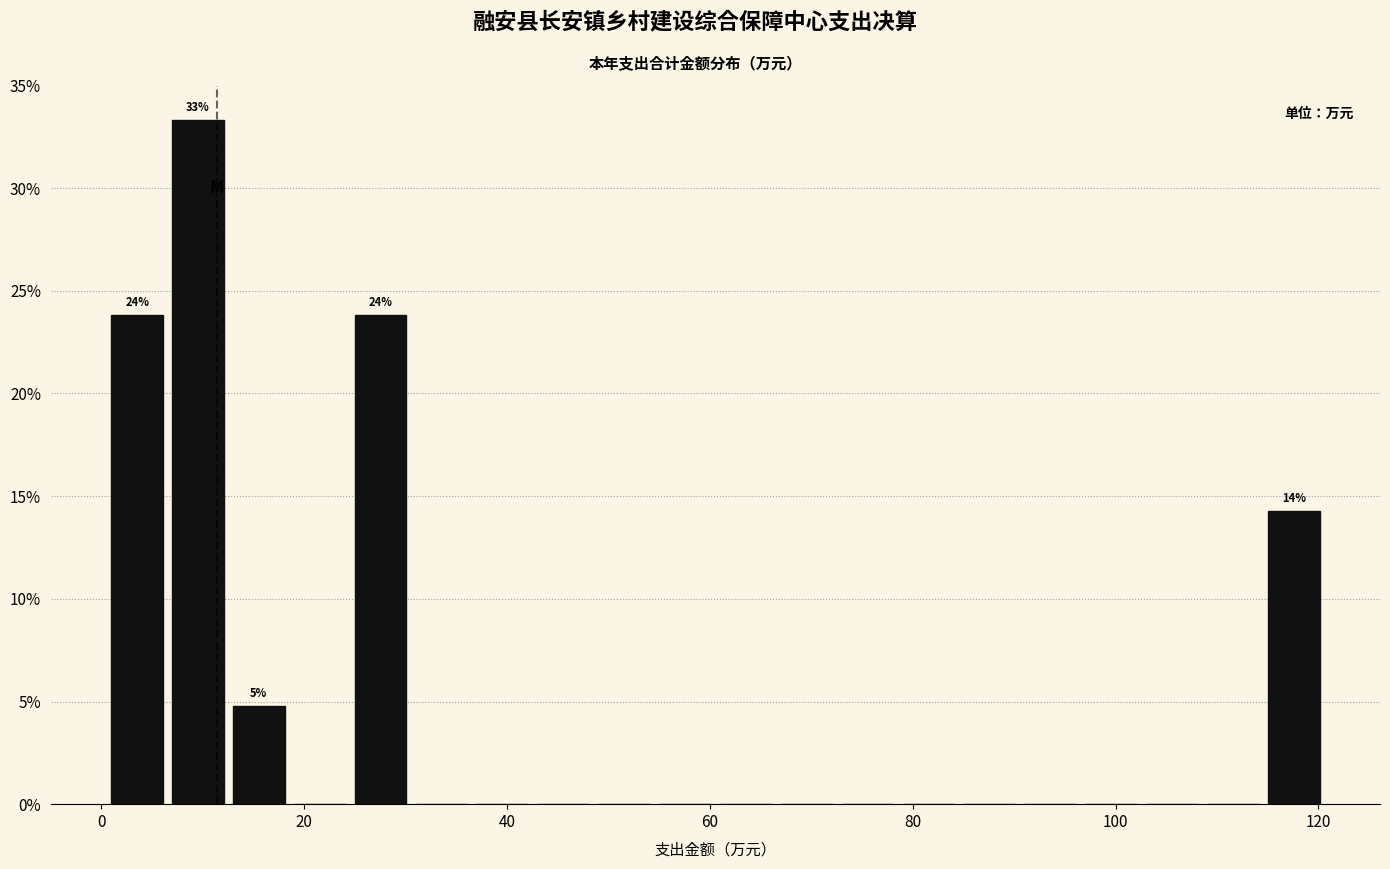

Read against the x-axis, roughly where is the centre of the tallest bar?

10